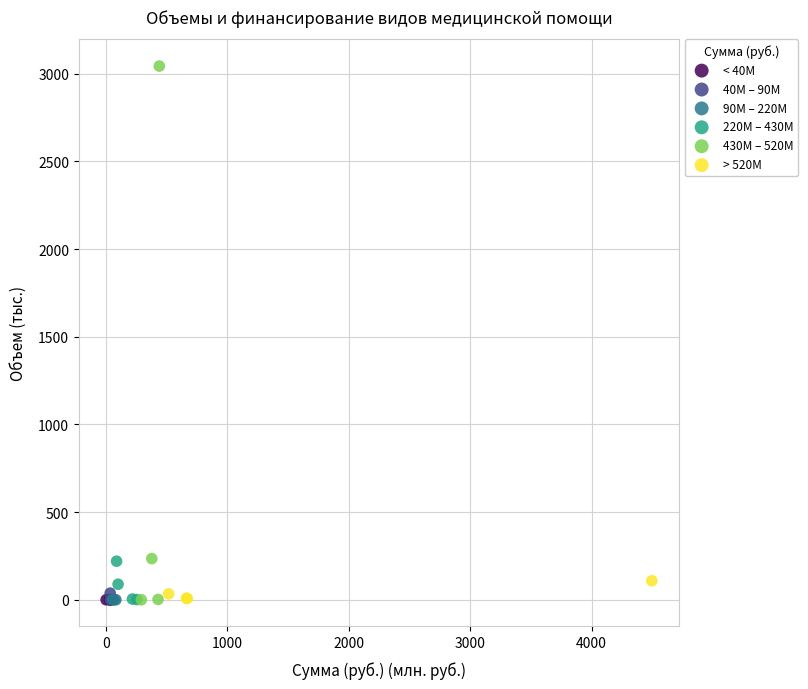

Which series has the largest Y range (max minus min)?

430M – 520M